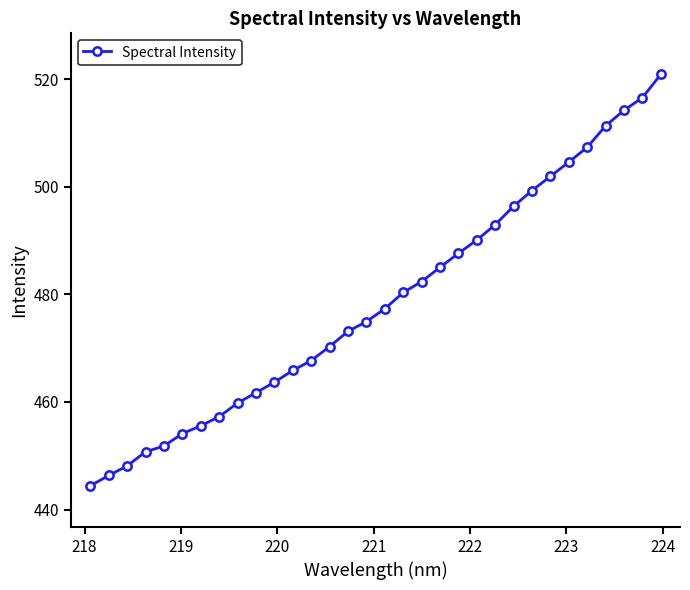

Reading left to right, transcribe all the data shown in this chart.

444.4	446.3	448.1	450.7	451.8	454.1	455.6	457.3	459.8	461.7	463.7	465.9	467.7	470.3	473.2	475.0	477.4	480.4	482.4	485.1	487.7	490.1	493.0	496.4	499.3	502.0	504.6	507.4	511.4	514.3	516.6	520.9